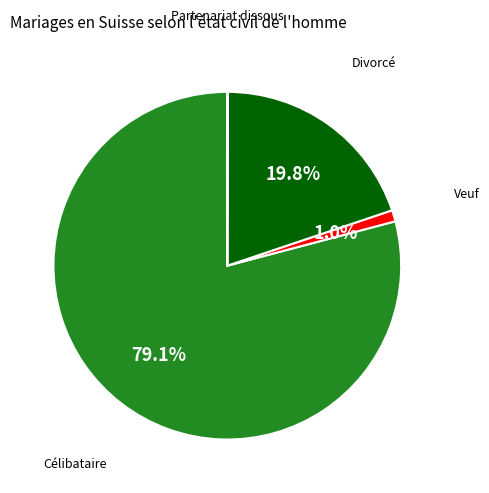

Approximately how many times larger is the value at Divorcé compared to Célibataire?

0.3